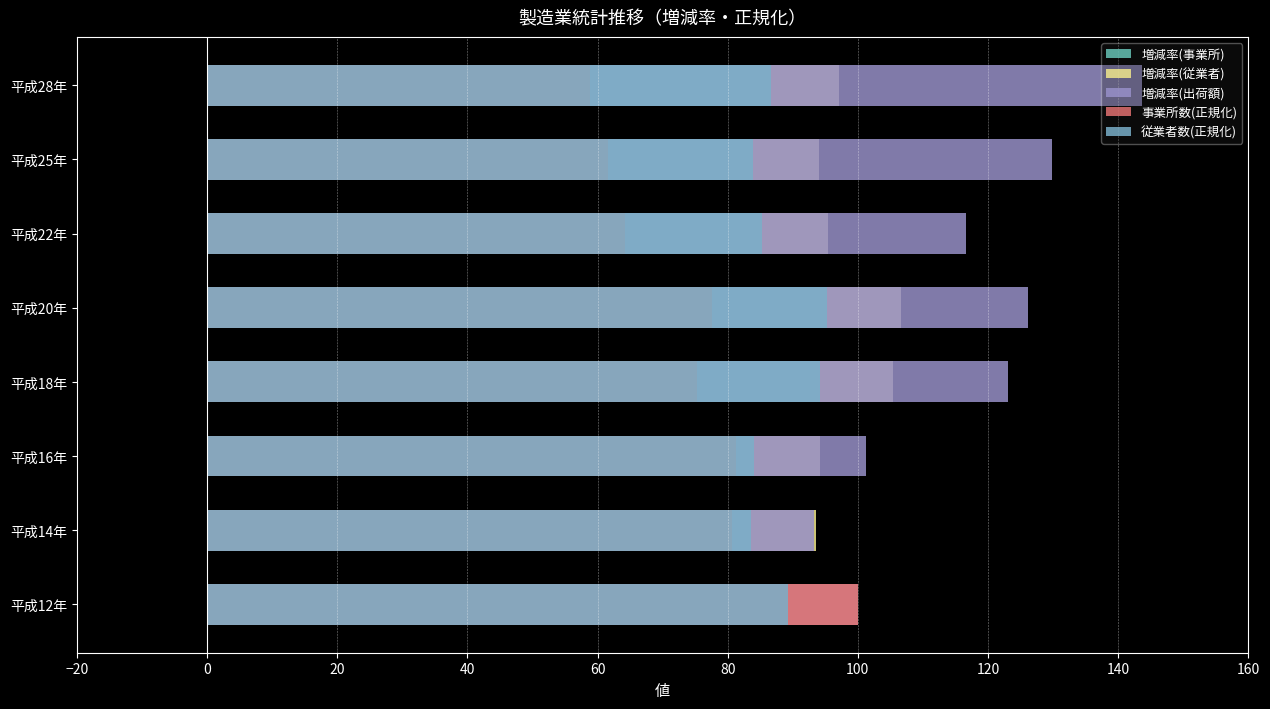

Rank the series at 平成25年 from highest to lowest value.

増減率(出荷額), 増減率(従業者), 従業者数(正規化), 事業所数(正規化), 増減率(事業所)